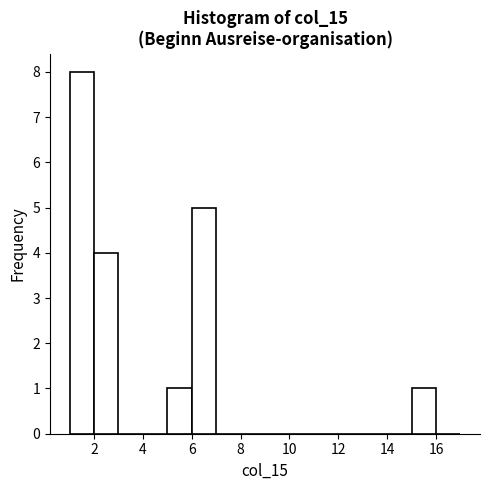

Which range on the x-axis has the tallest bar?

1 to 2